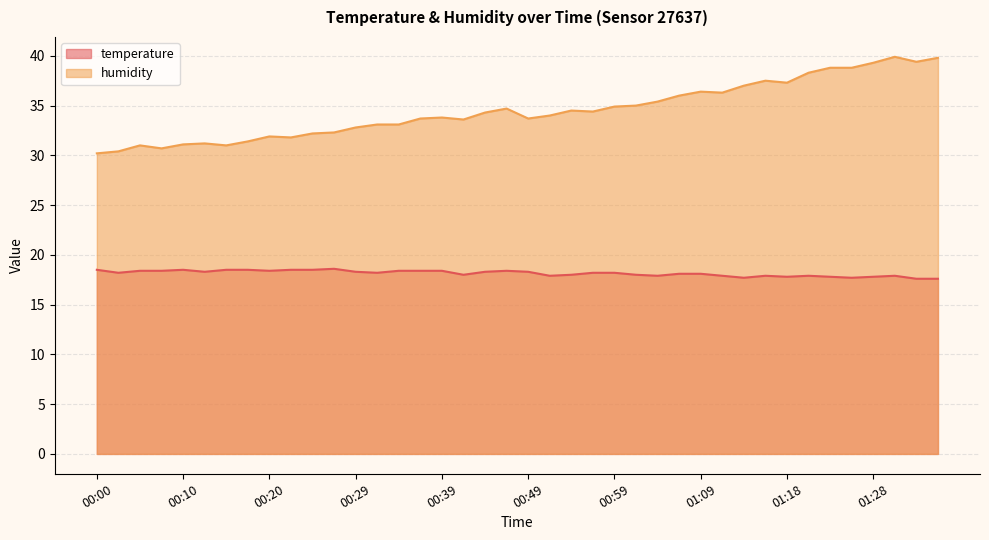

List the series in order of their overall mean, lowest first.

temperature, humidity